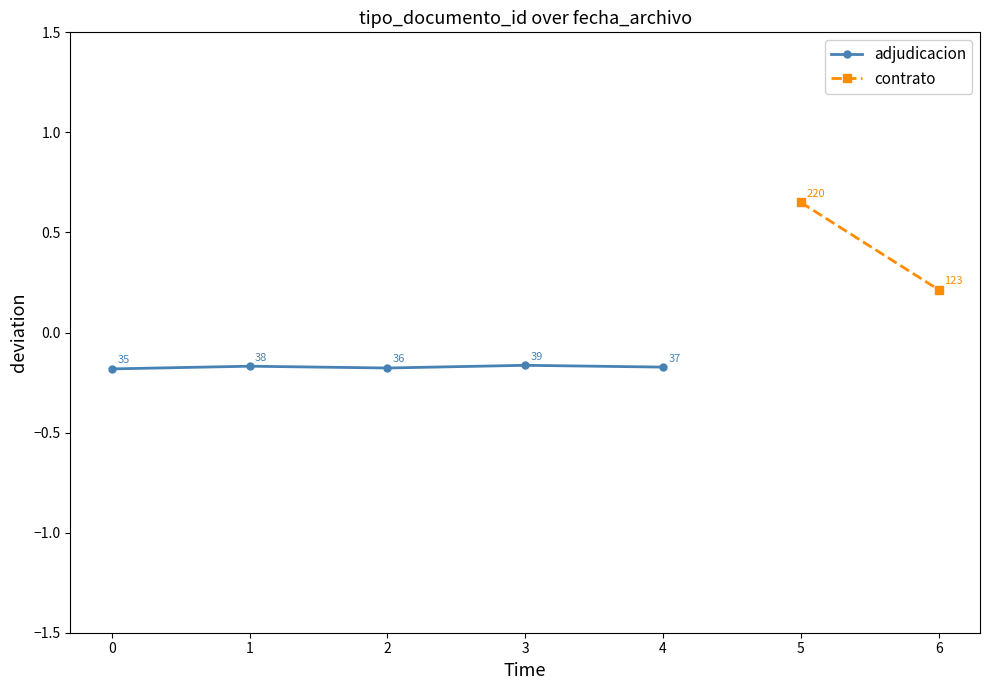

At which label does adjudicacion reach its peak?

3